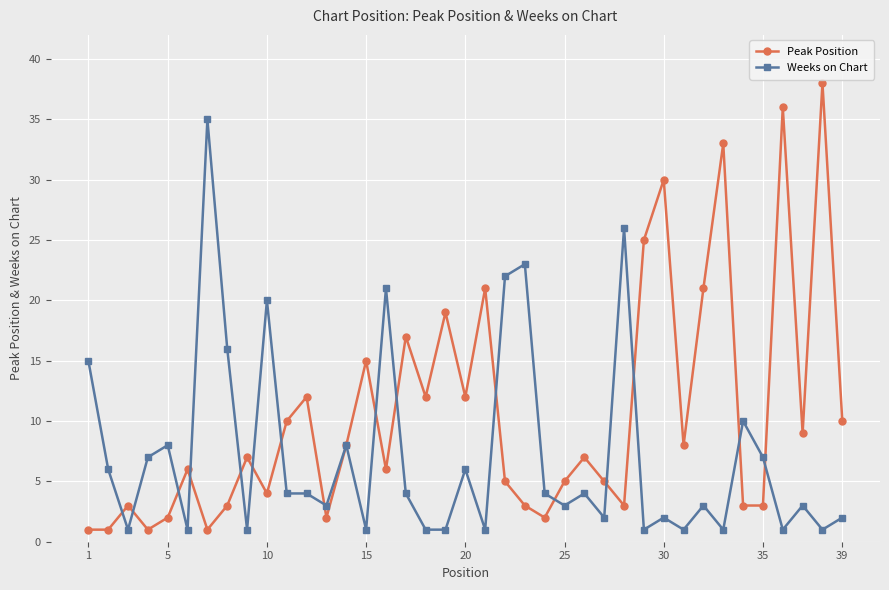

What is the sum of all Peak Position values?

409